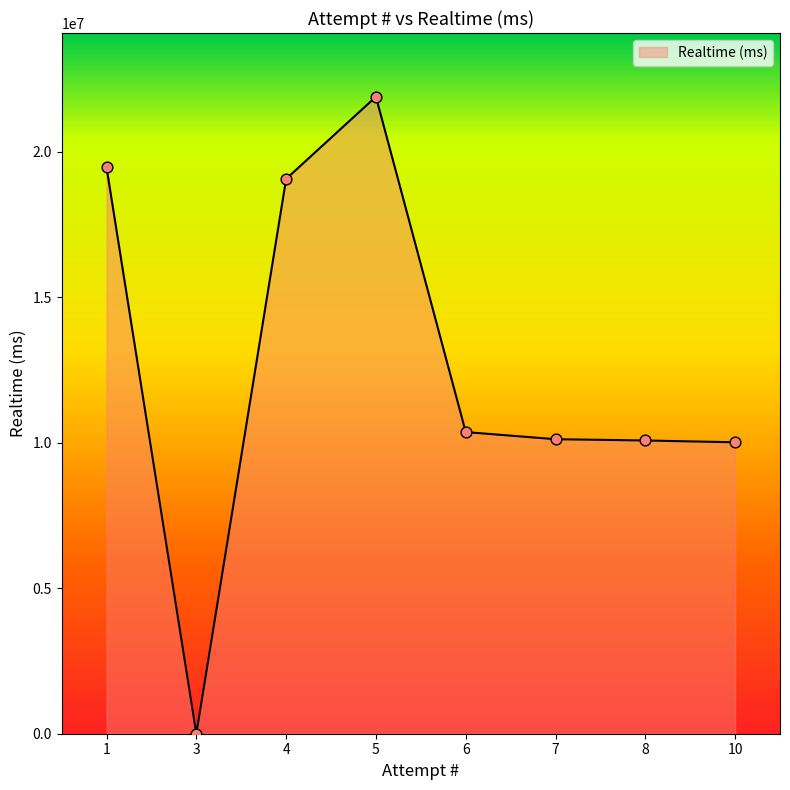

Which has a higher value, 5 or 1?

5